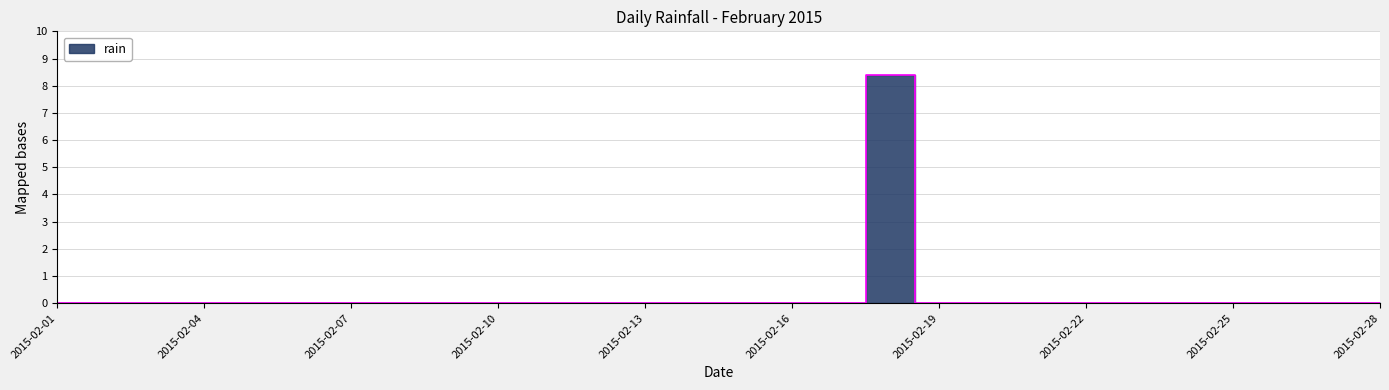

Rank the categories by value from lowest to highest.

2015-02-01, 2015-02-02, 2015-02-03, 2015-02-04, 2015-02-05, 2015-02-06, 2015-02-07, 2015-02-08, 2015-02-09, 2015-02-10, 2015-02-11, 2015-02-12, 2015-02-13, 2015-02-14, 2015-02-15, 2015-02-16, 2015-02-17, 2015-02-19, 2015-02-20, 2015-02-21, 2015-02-22, 2015-02-23, 2015-02-24, 2015-02-25, 2015-02-26, 2015-02-27, 2015-02-28, 2015-02-18